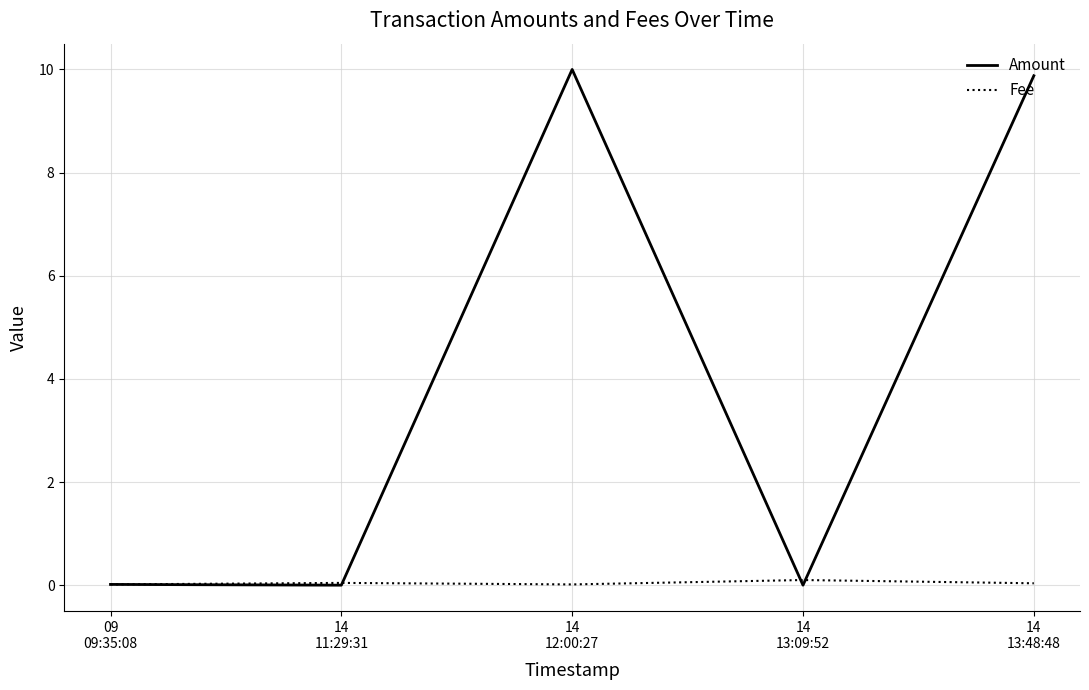

What is the maximum value shown in the chart?

10.0